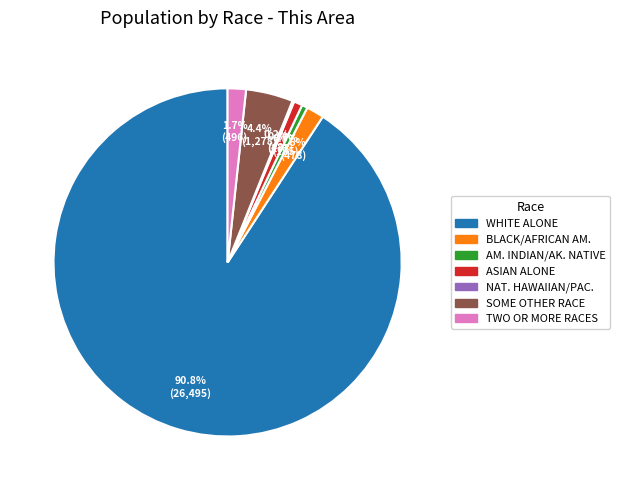

Is there any slice that represents more than half of the pie?

Yes